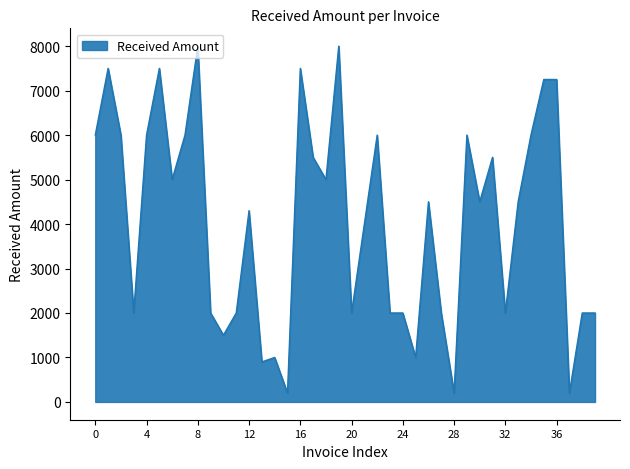

Does the chart display data point markers on the line(s)?

No